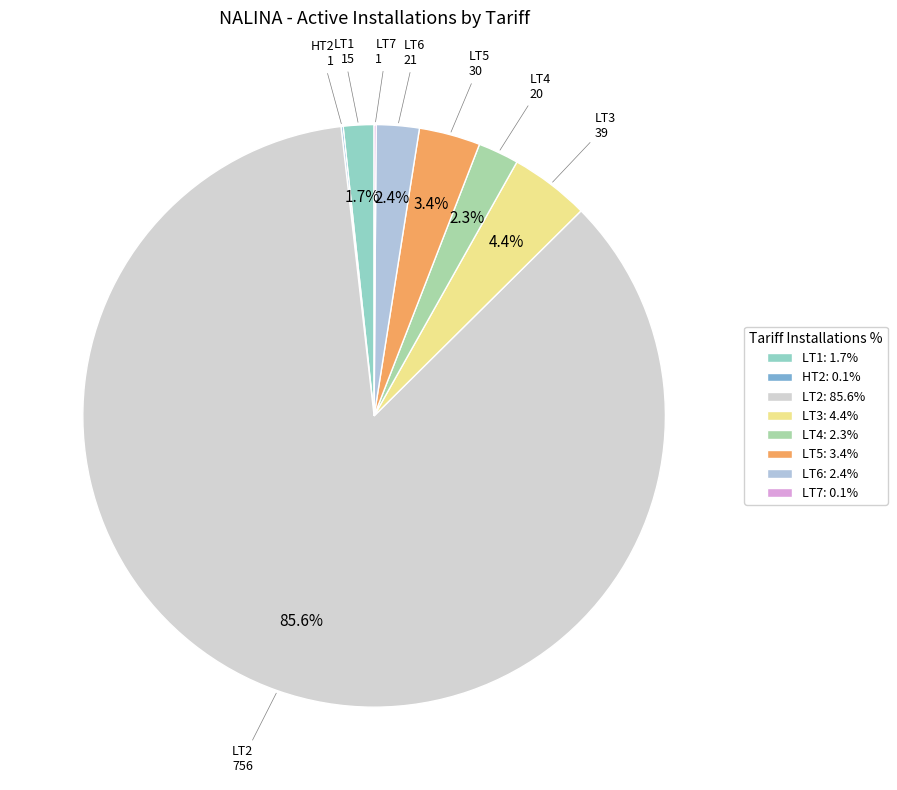

Which category accounts for the majority?

LT2